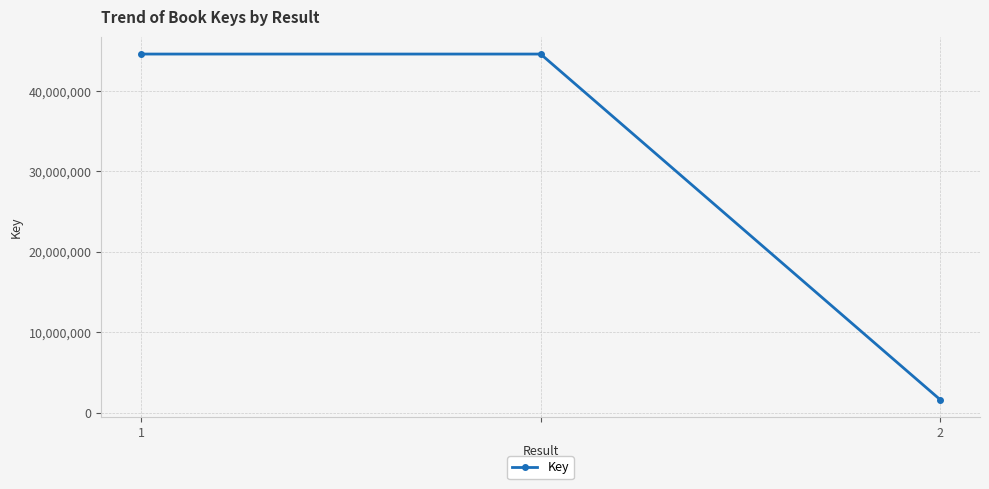

What is the minimum value shown in the chart?

1611111